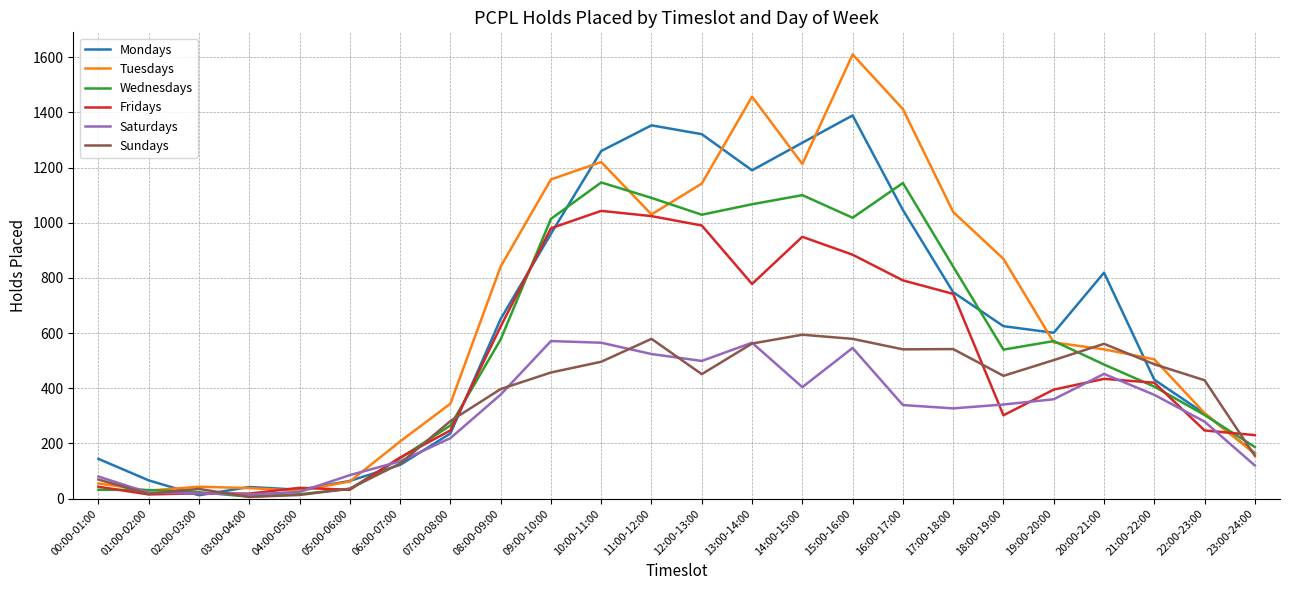

The value of Saturdays at 10:00-11:00 is 565. True or false?

True